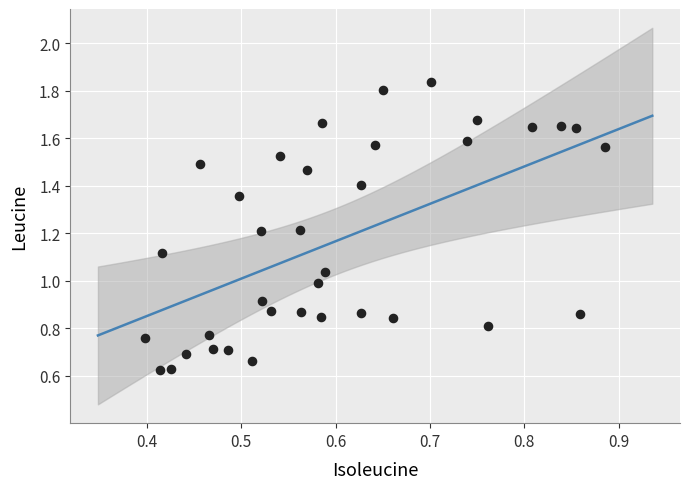

What is the range of X values (max minus min)?

0.5